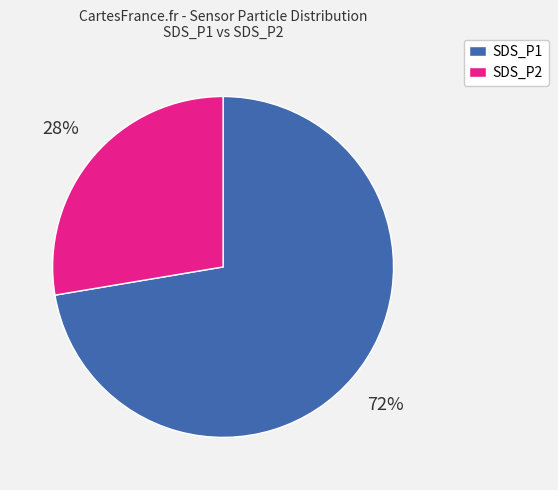

Count the number of slices in the pie.

2